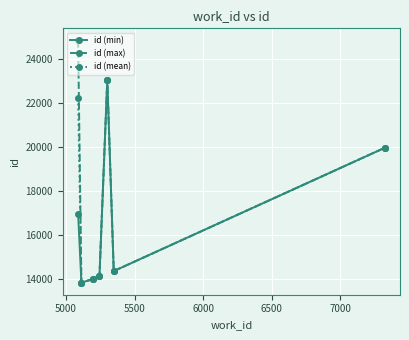

What is the value of the id (max) point at the 1st from the left?

24845.0